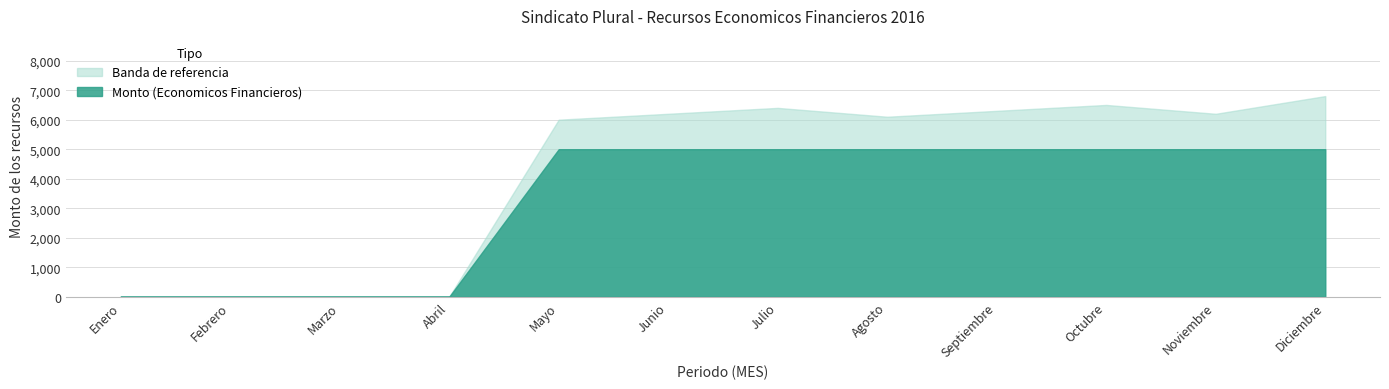

True or false: Monto_upper and Monto cross at least once.

False